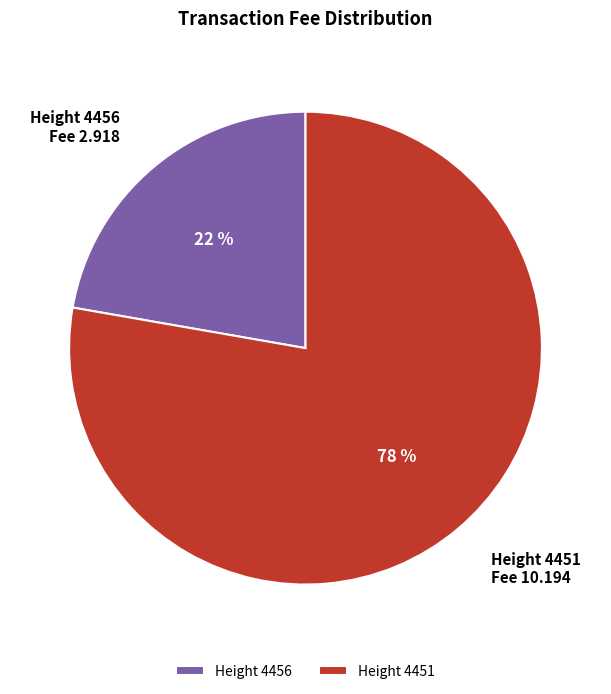

True or false: Height 4456 accounts for 30% of the total.

False